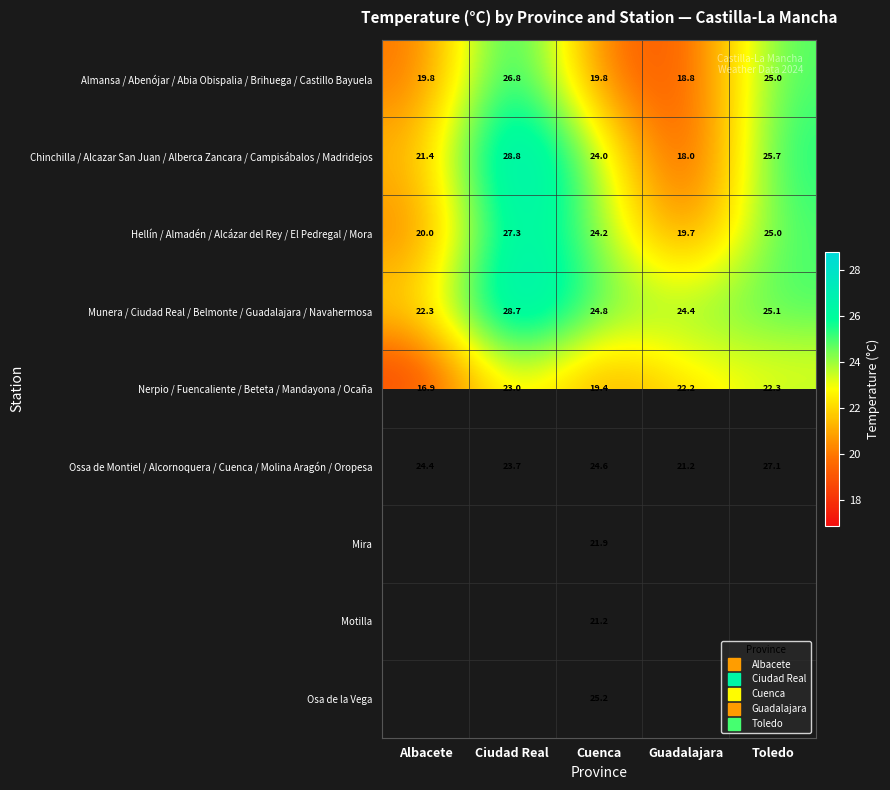

Count the number of data series in this chart.

9